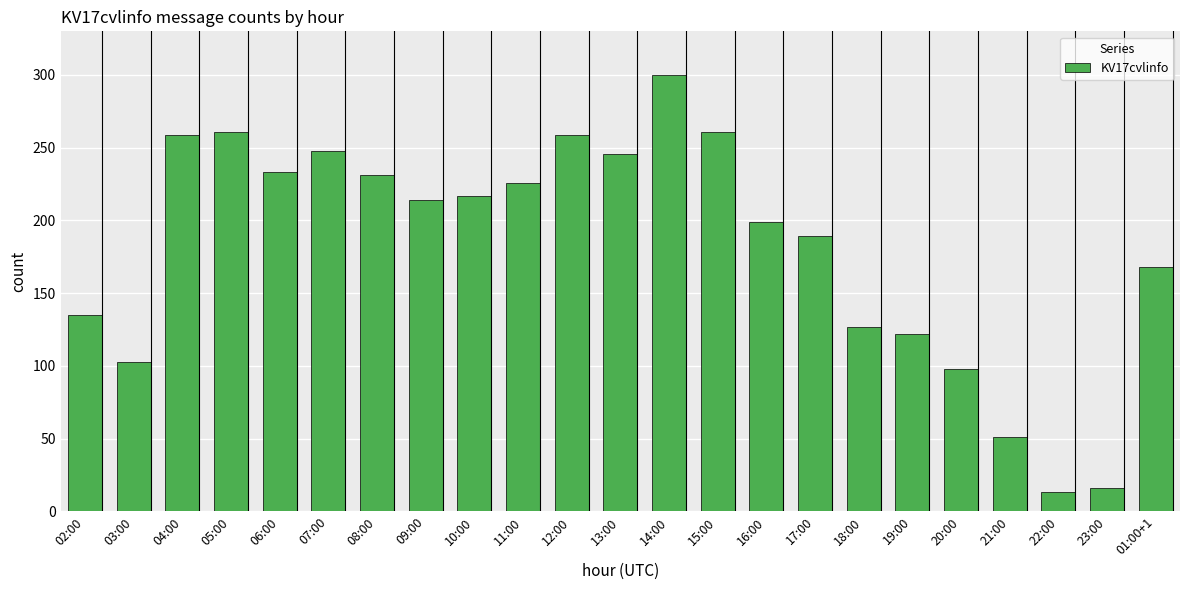

What is the sum of all values?

4176